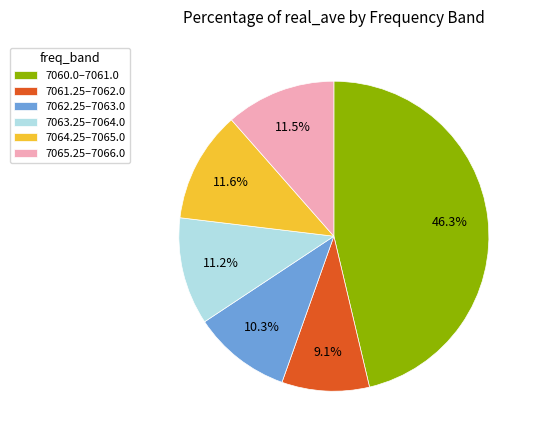

What is the ratio of the value at 7060.0–7061.0 to the value at 7063.25–7064.0?

4.1